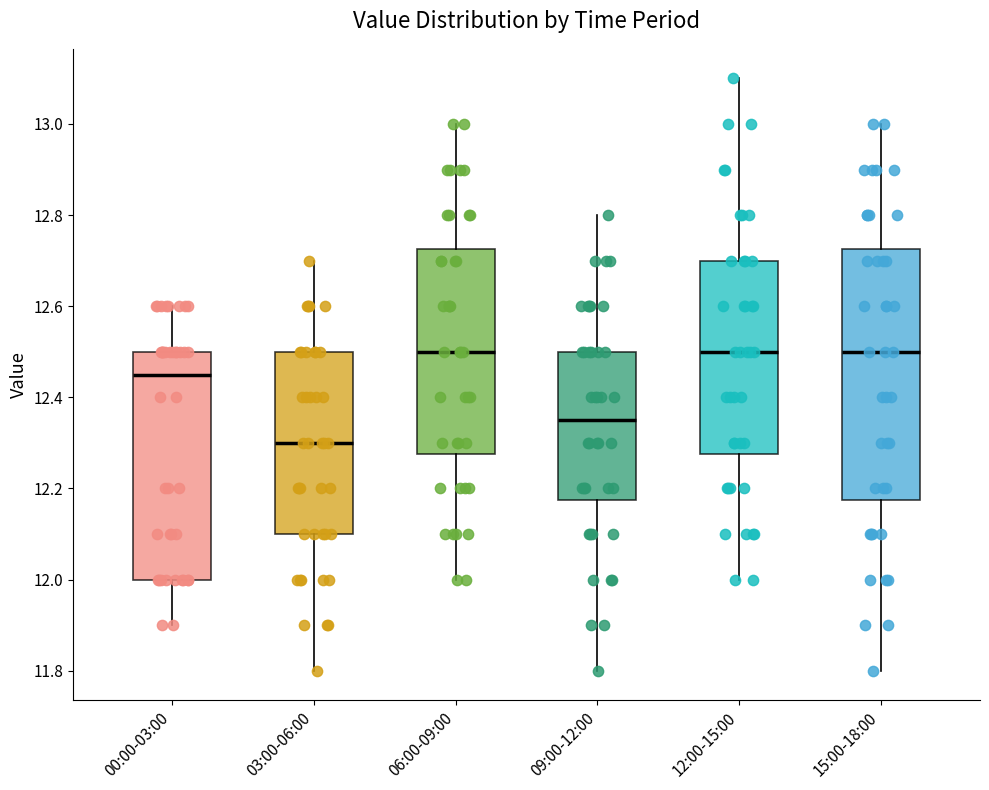

Where does the median line of the box for 12:00-15:00 sit on the y-axis? The values are not printed on the chart, so give them approximately, as read against the axis.

12.50